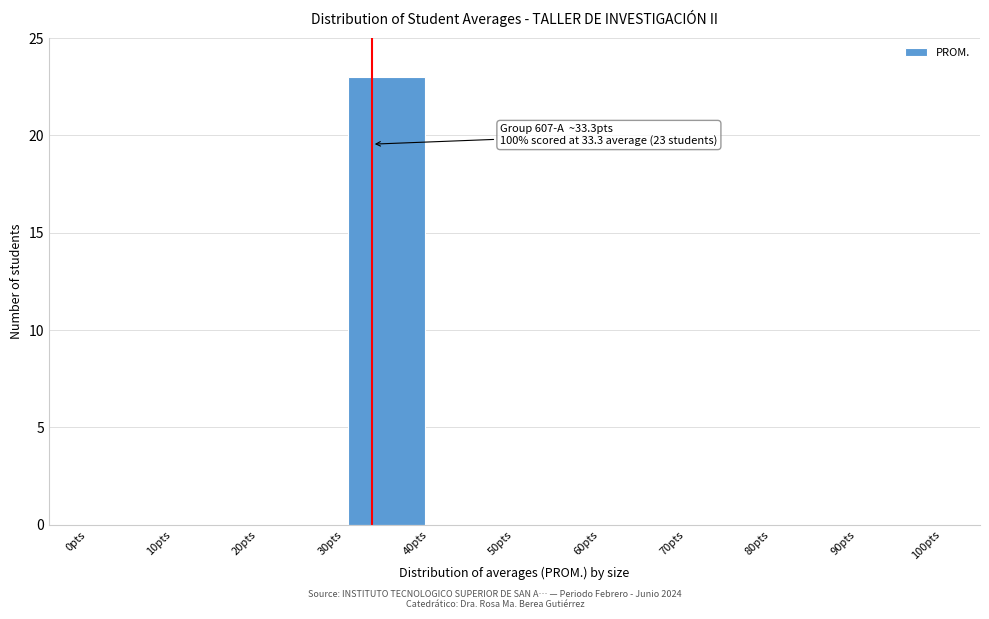

Which range on the x-axis has the tallest bar?

30 to 40